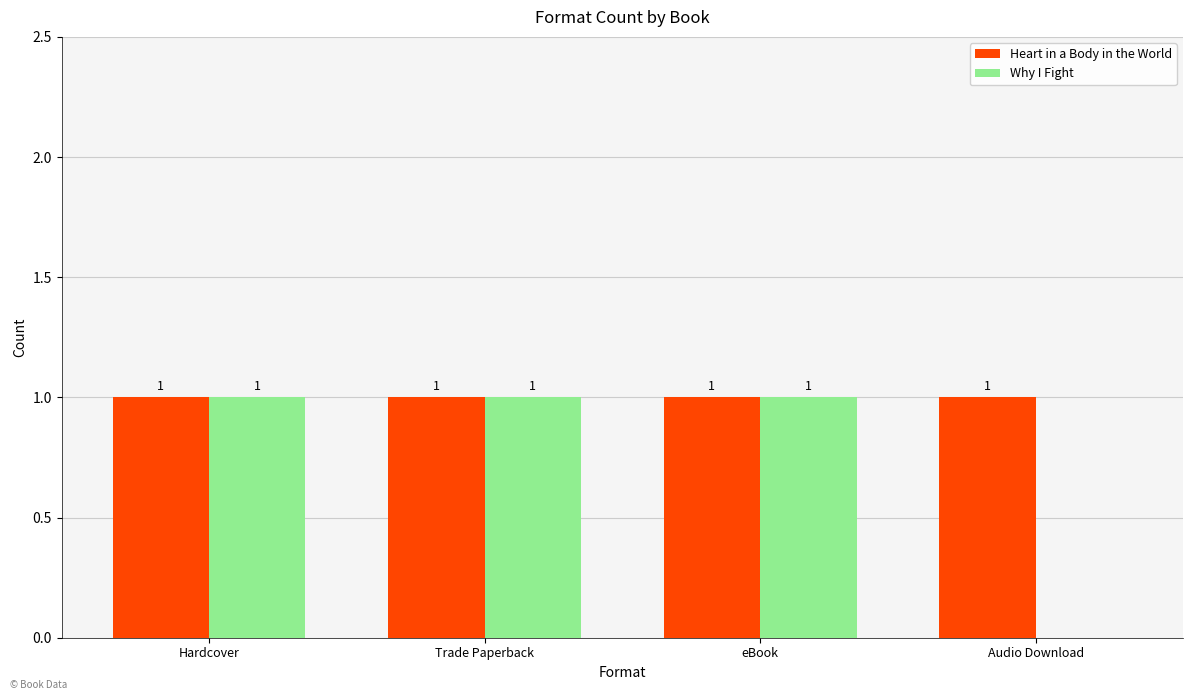

How many groups of bars are there?

4